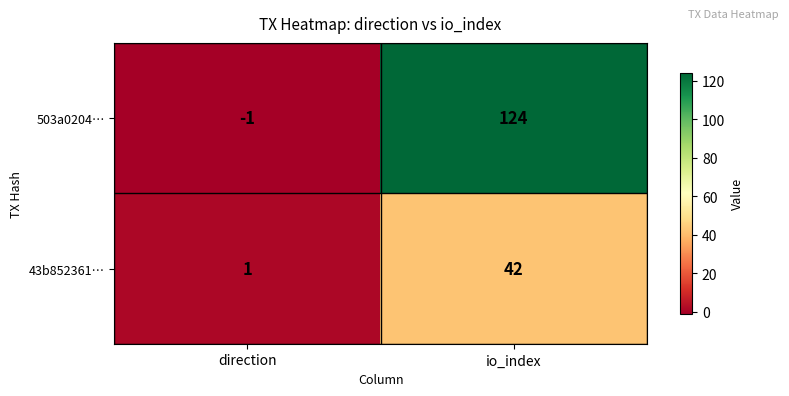

At io_index, list the series in order from smallest to largest.

43b852361…, 503a0204…